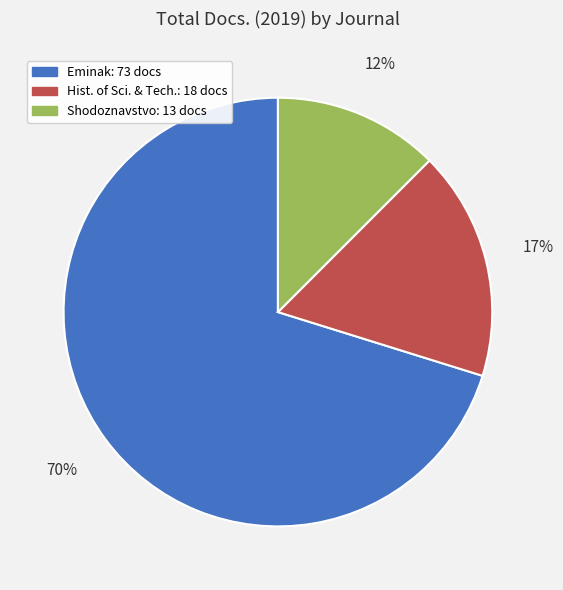

How many segments does this pie chart have?

3